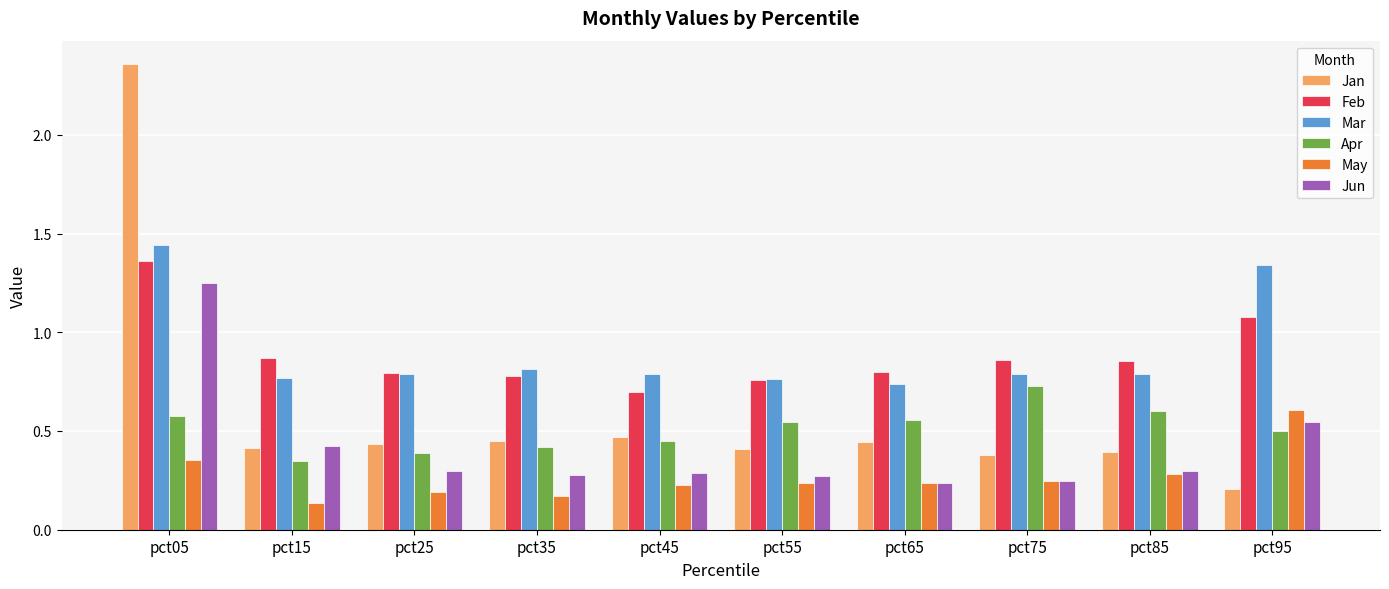

The Jun series shows 0.1 at pct75. True or false?

False